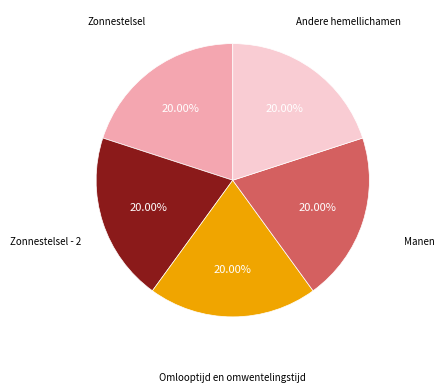

True or false: Zonnestelsel - 2 accounts for 29% of the total.

False